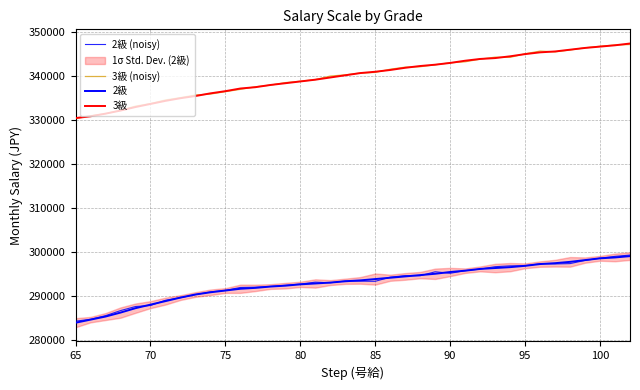

Read the 2級 value at 14.

292400.0